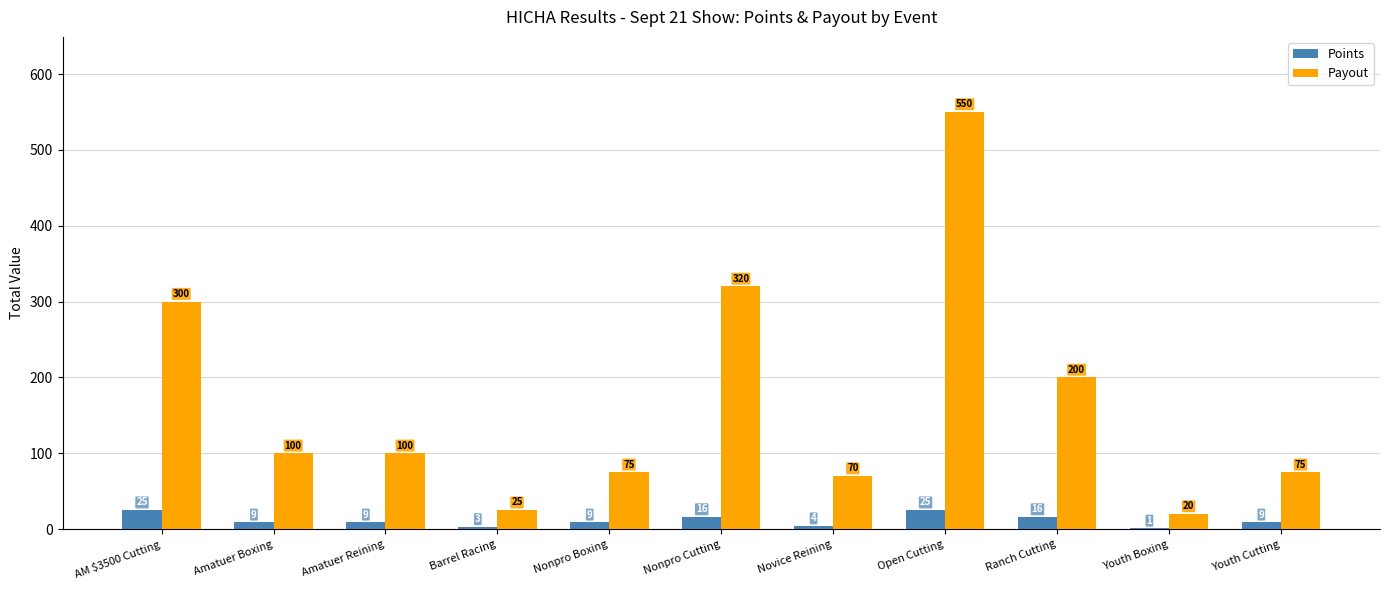

Reading right to left, transcribe all the data shown in this chart.

Points: Youth Cutting=9	Youth Boxing=1	Ranch Cutting=16	Open Cutting=25	Novice Reining=4	Nonpro Cutting=16	Nonpro Boxing=9	Barrel Racing=3	Amatuer Reining=9	Amatuer Boxing=9	AM $3500 Cutting=25
Payout: Youth Cutting=75	Youth Boxing=20	Ranch Cutting=200	Open Cutting=550	Novice Reining=70	Nonpro Cutting=320	Nonpro Boxing=75	Barrel Racing=25	Amatuer Reining=100	Amatuer Boxing=100	AM $3500 Cutting=300